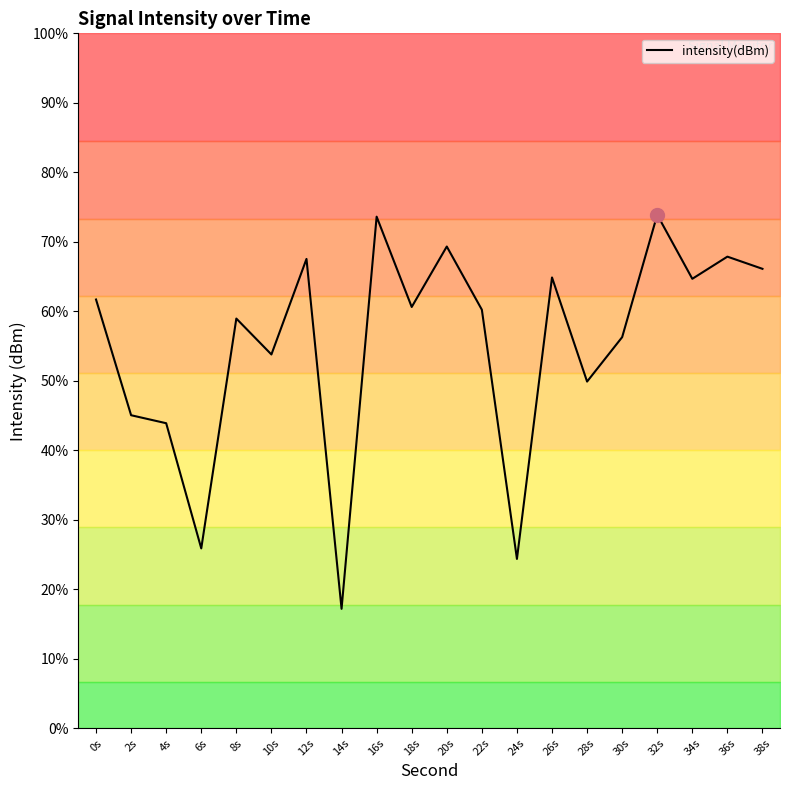

What is the change in value from 2s to 22s?

+6.8